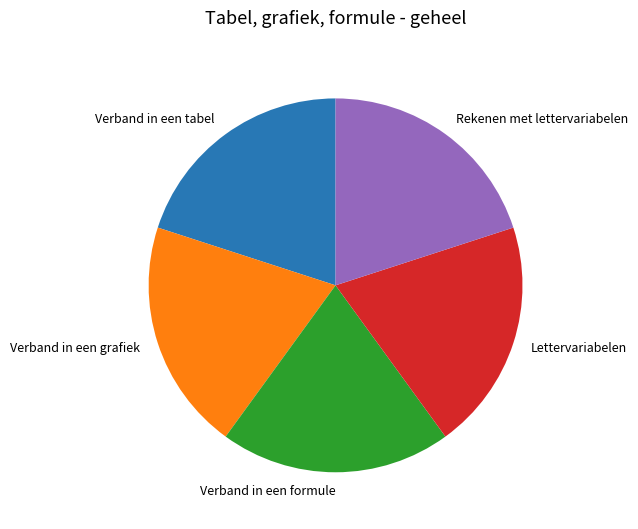

Is the sum of Verband in een tabel and Verband in een formule greater than half?

No